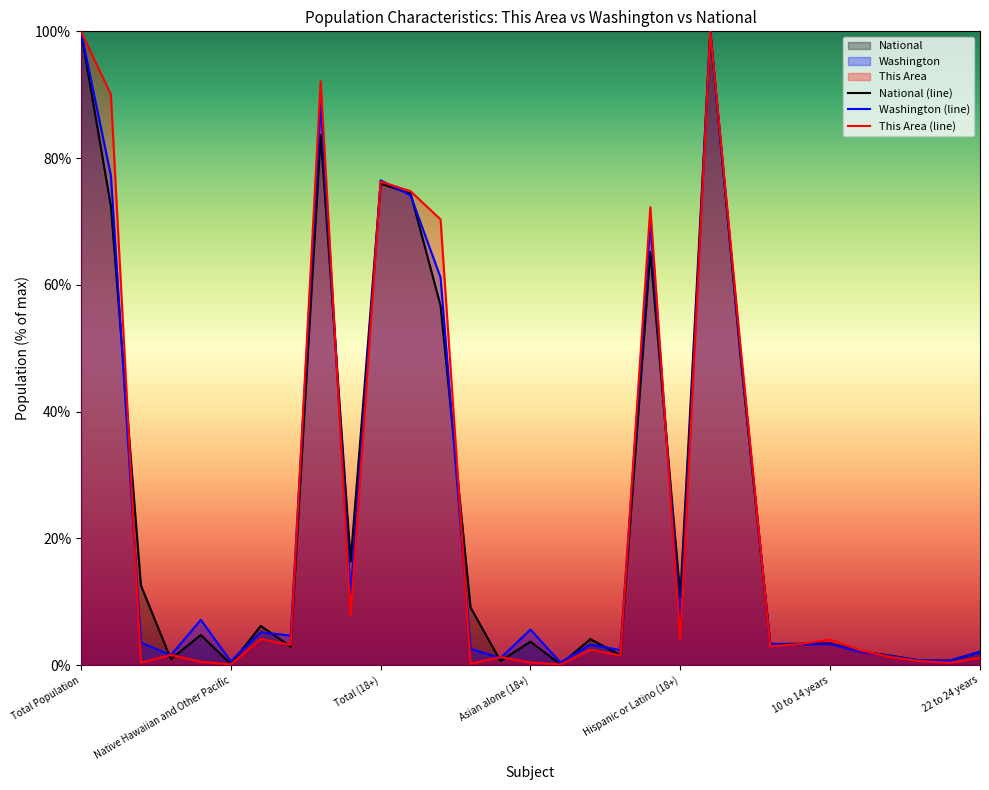

Which series has the largest range (max minus min)?

This Area (line)